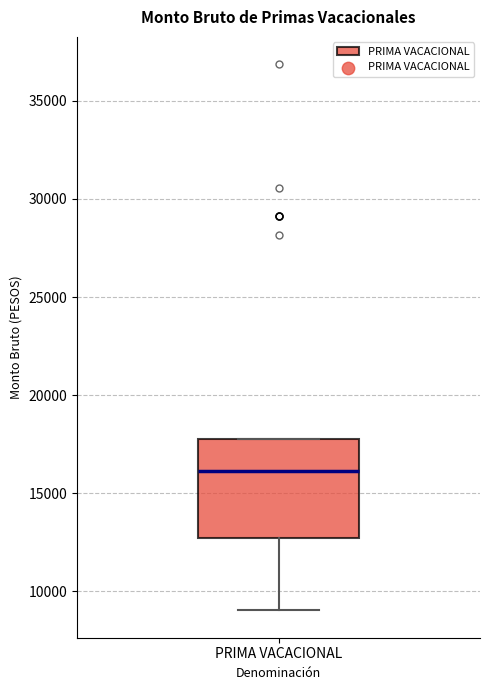

Read this box plot against the y-axis: the position of the median line, the range covered by the box, and the ends of both whiskers. The values are not printed on the chart, so give them approximately, as read against the axis.

median 16000, box 12500 to 18000, whiskers 9000 to 18000